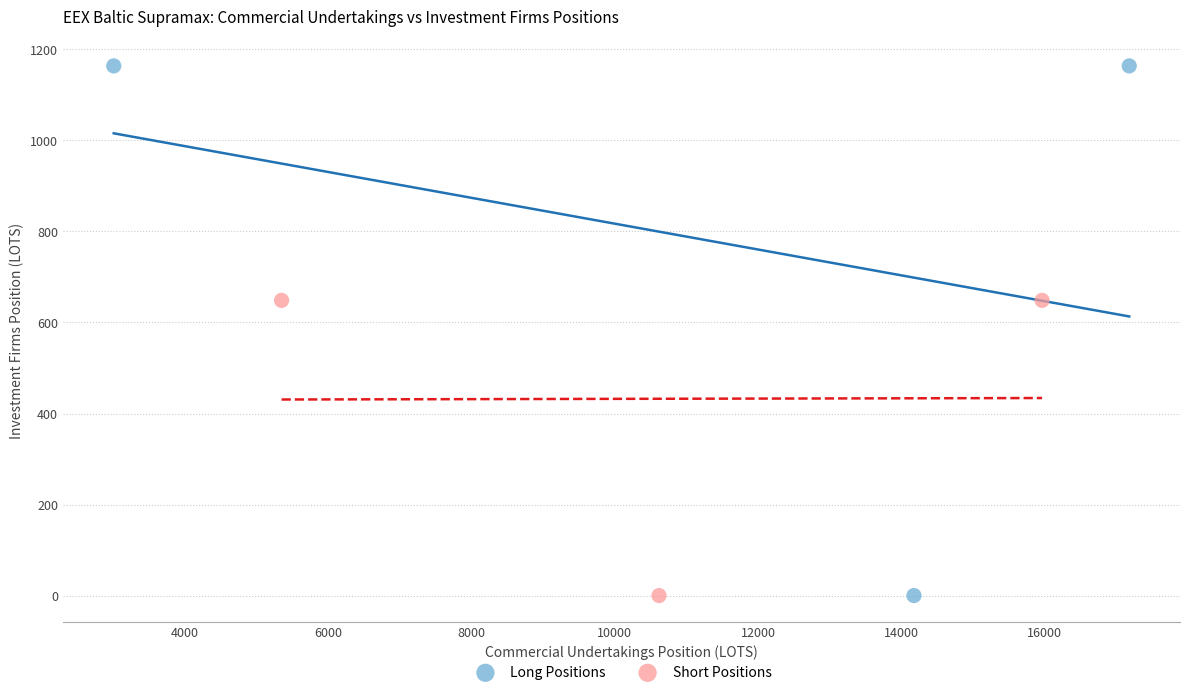

Which series has the widest spread of Y values?

Long Positions